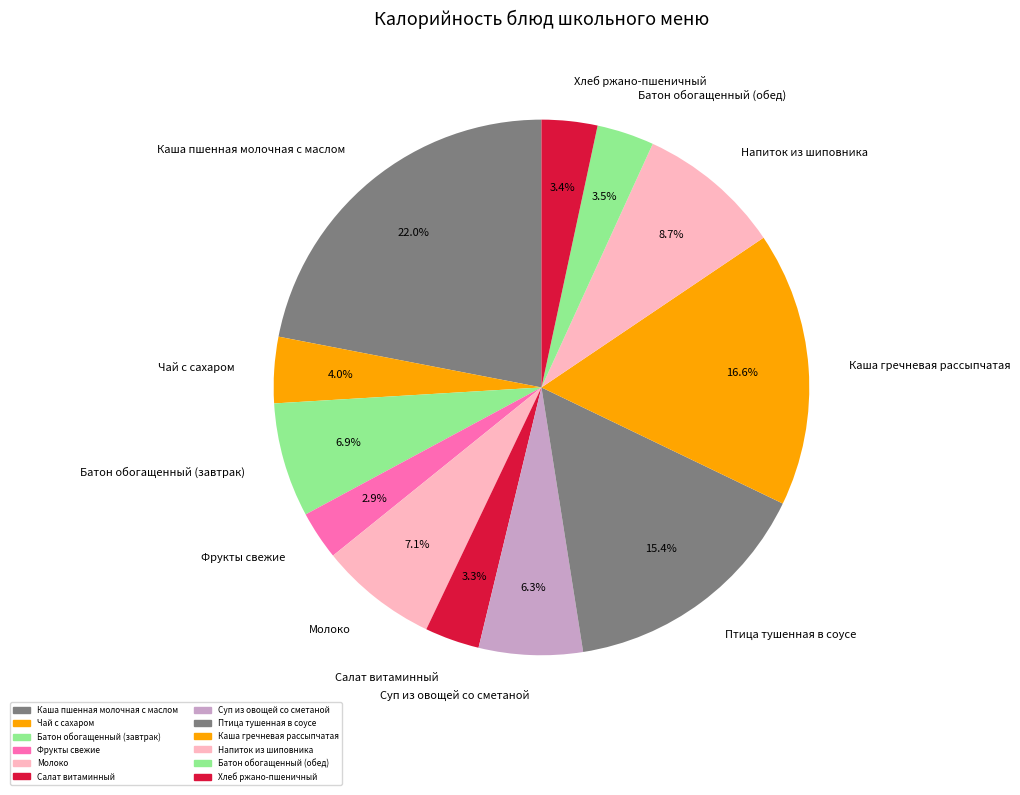

How many segments does this pie chart have?

12